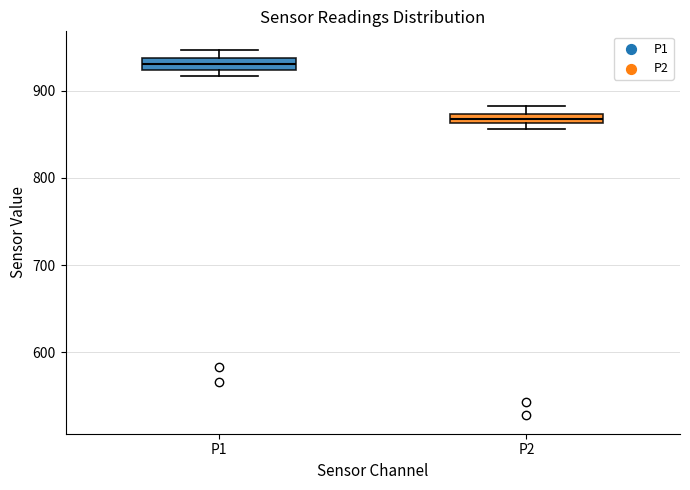

Which box has the highest median line?

P1